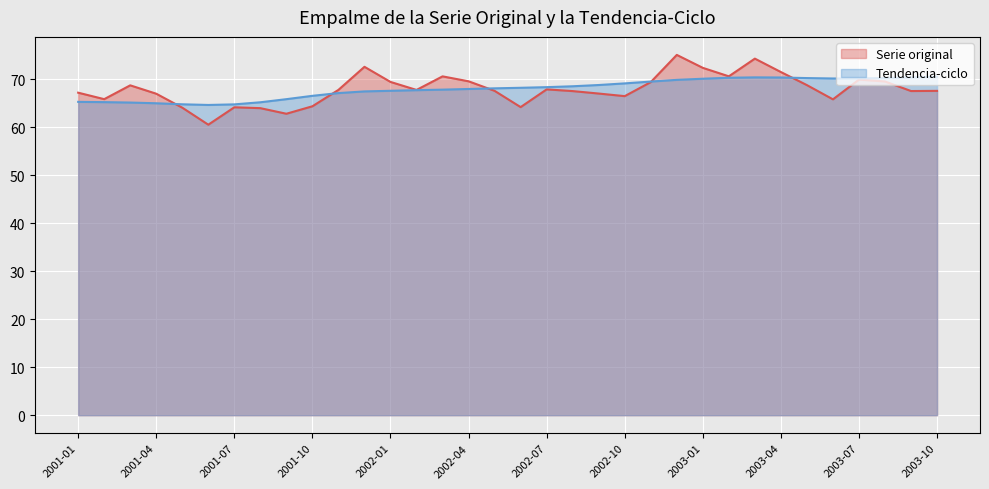

True or false: Tendencia-ciclo has a value of 65.0 at 2001-04.

True